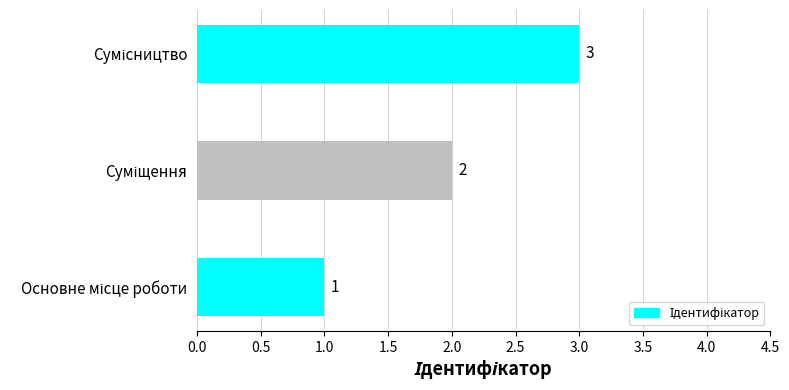

How many values are between 1 and 3?

3